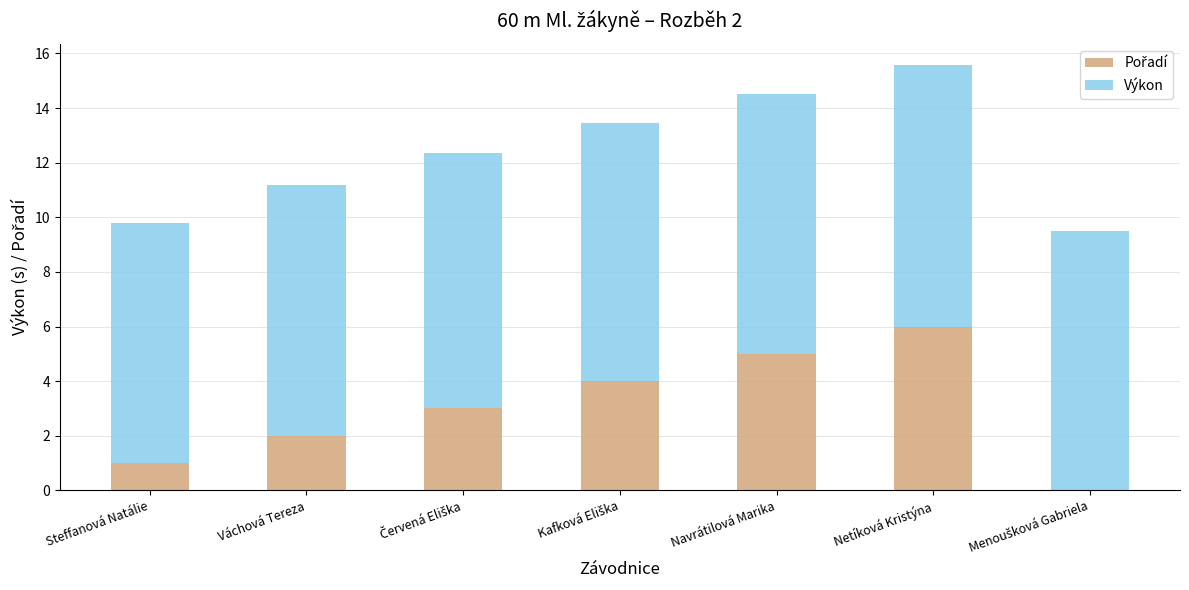

What is the total value across all series at Navrátilová Marika?

14.5